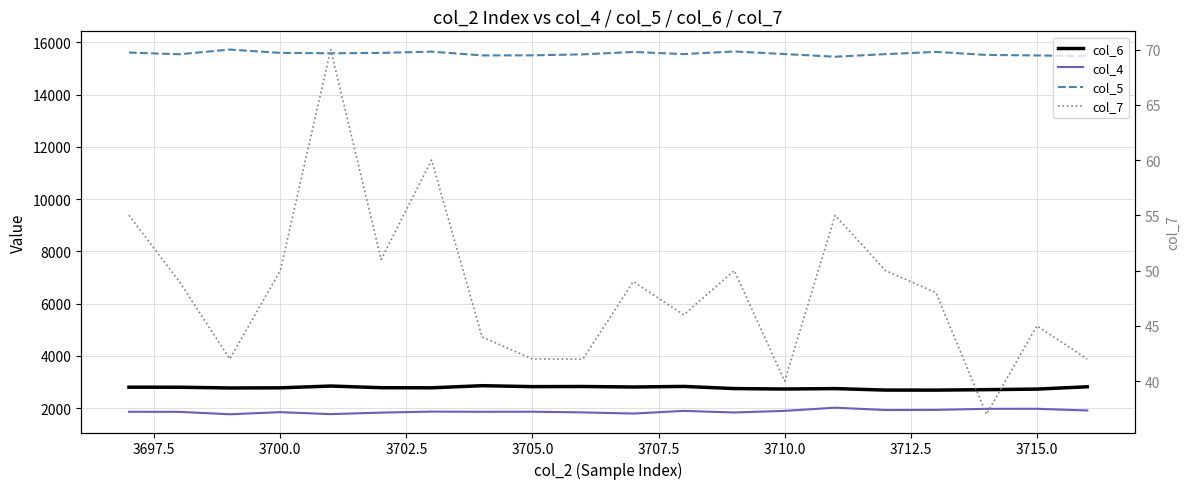

How many values in the col_5 series exceed 15556?

9